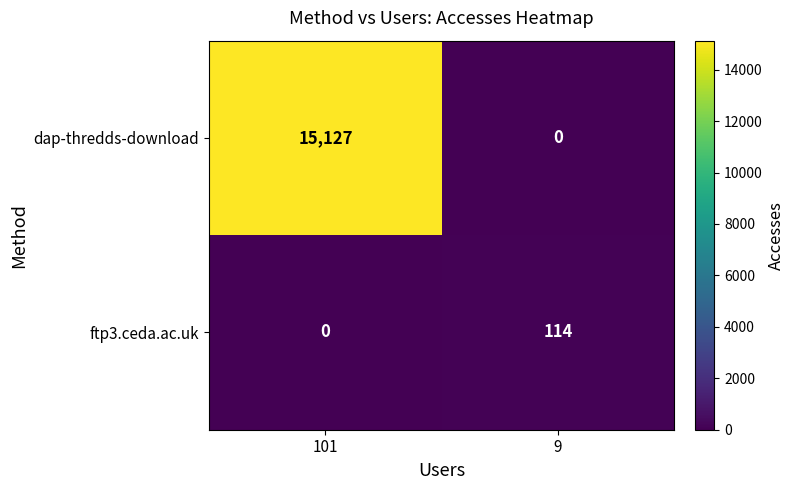

List the series in order of their overall mean, highest first.

dap-thredds-download, ftp3.ceda.ac.uk